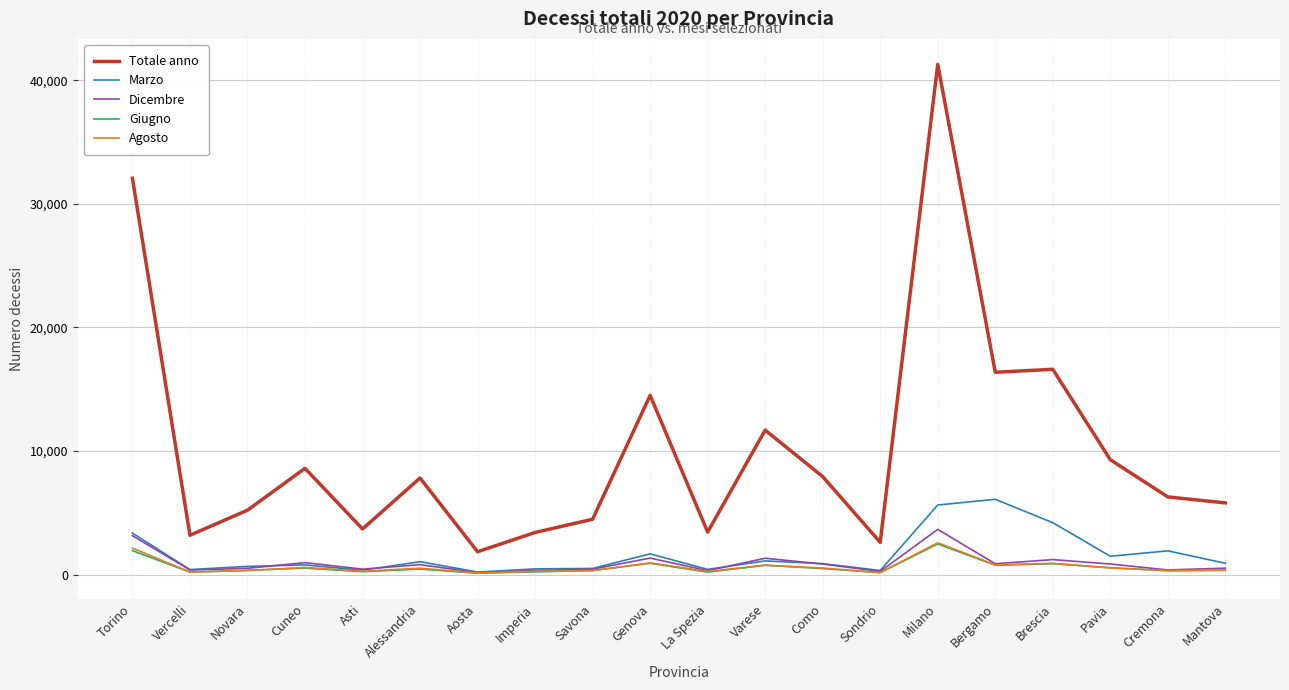

How many lines are shown in the chart?

5